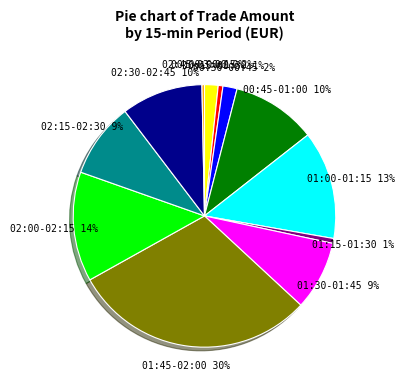

Count the number of slices in the pie.

12